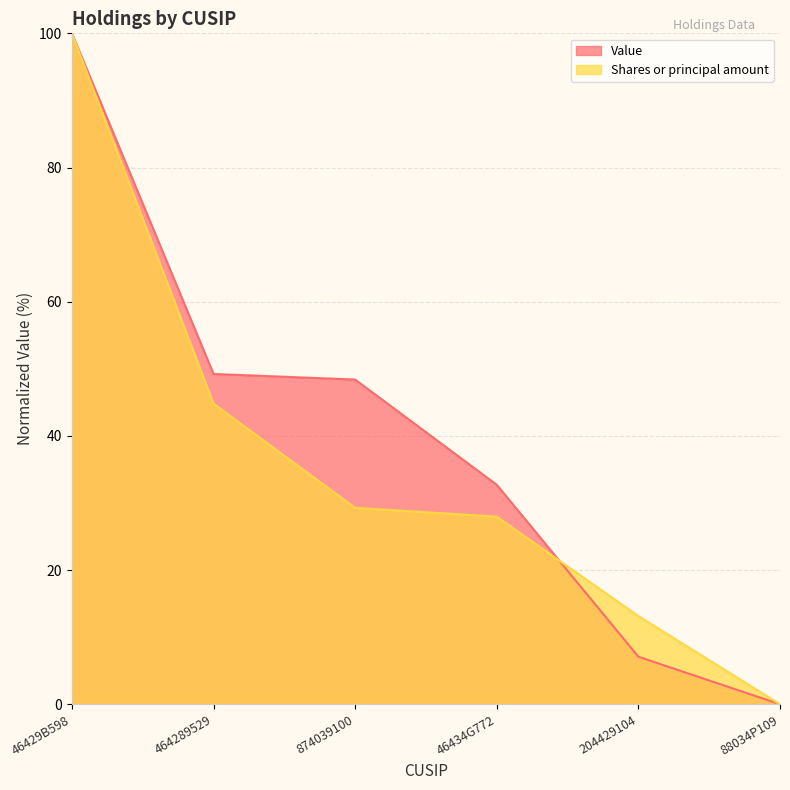

Reading left to right, extract all data points from this chart.

Value: 100.0	49.2	48.4	32.7	7.1	0.0
Shares or principal amount: 100.0	44.8	29.3	28.0	13.1	0.0